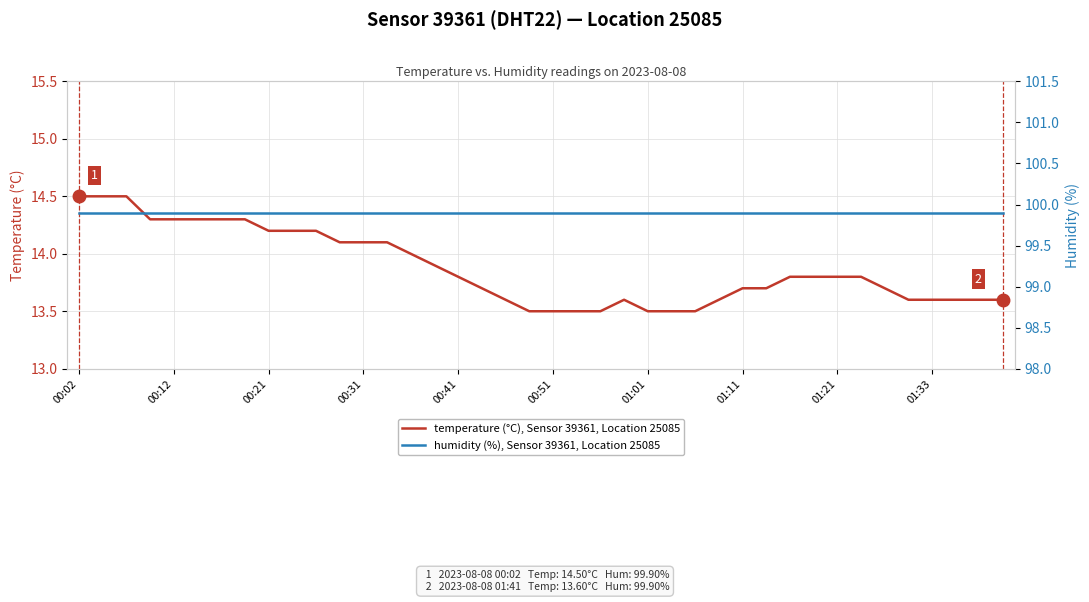

Count the number of categories in the chart.

40